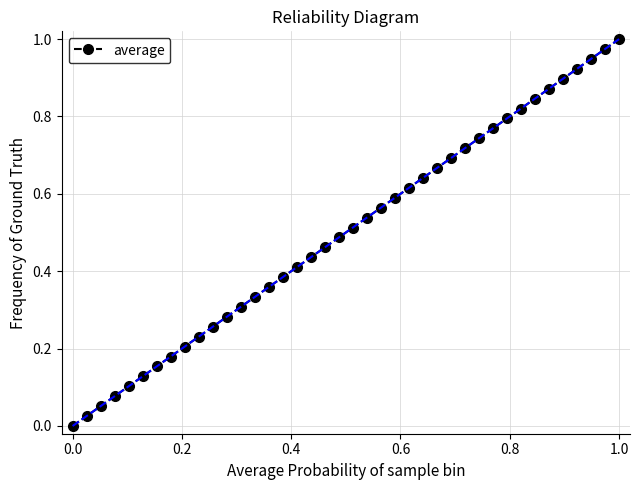

True or false: the data has more than 0 interior local peaks.

False